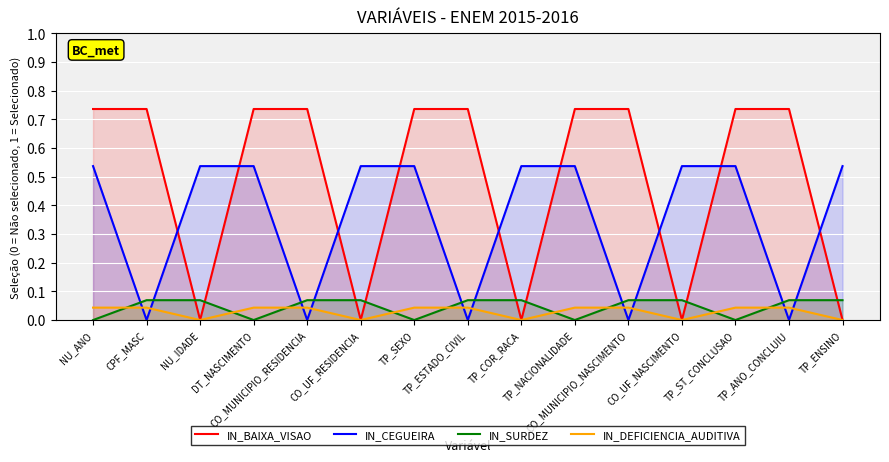

How many distinct data groups are displayed?

4